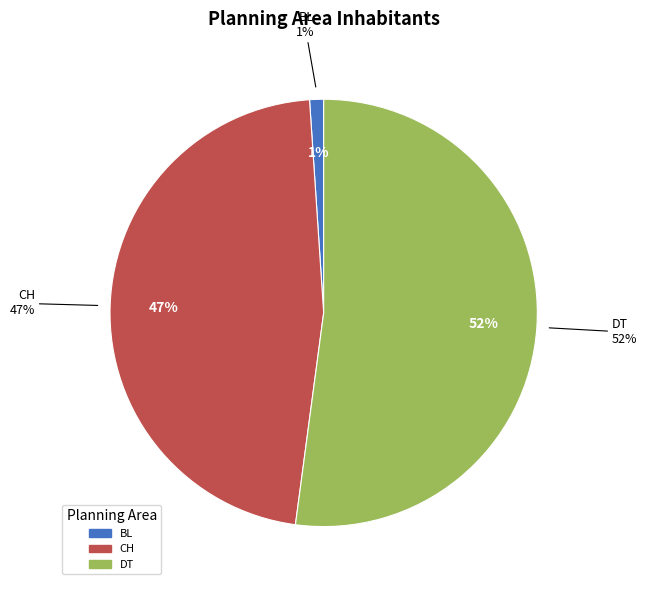

What percentage do BL and DT together represent?

53.2%